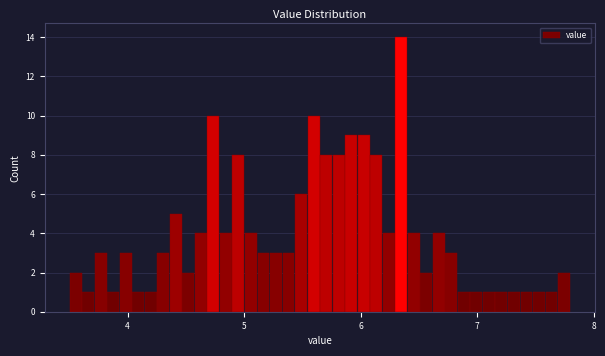

Around what value on the x-axis is the tallest bar? Give the approximate position of its centre, as read against the axis.

6.3